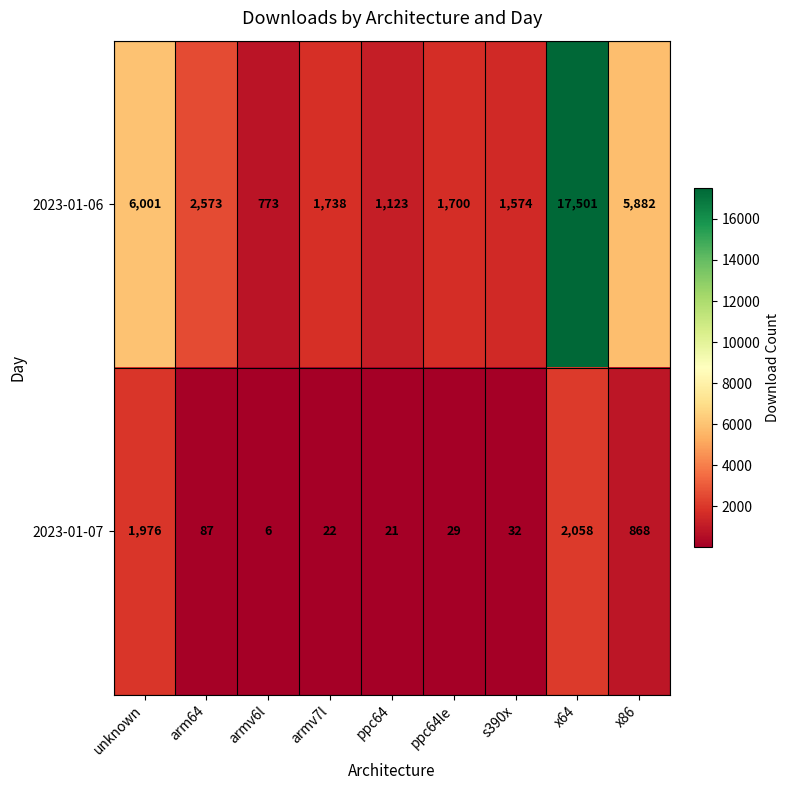

At how many categories does at least one series exceed 8108?

1